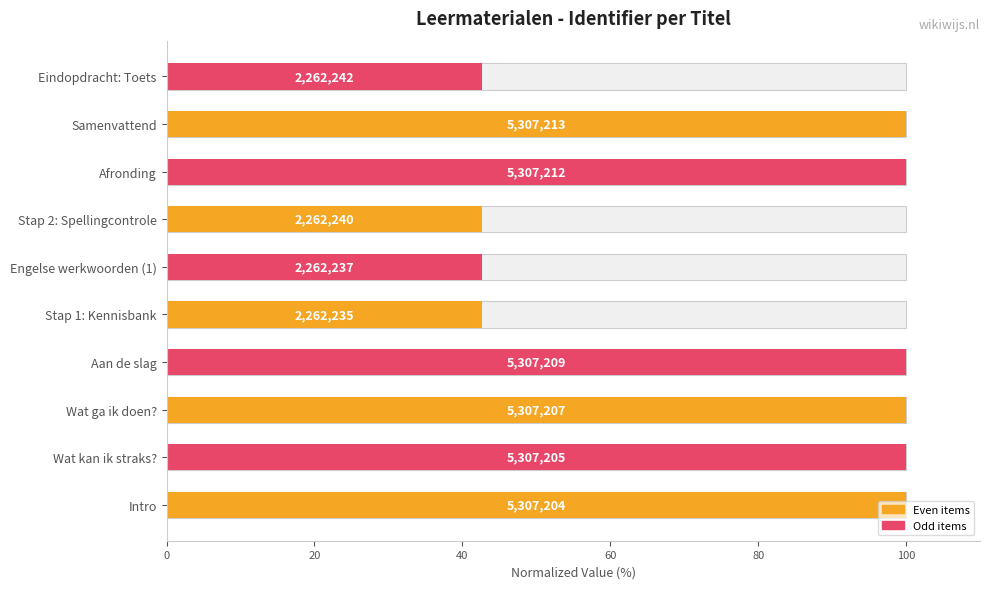

True or false: the data shows 100.0 at Samenvattend.

True